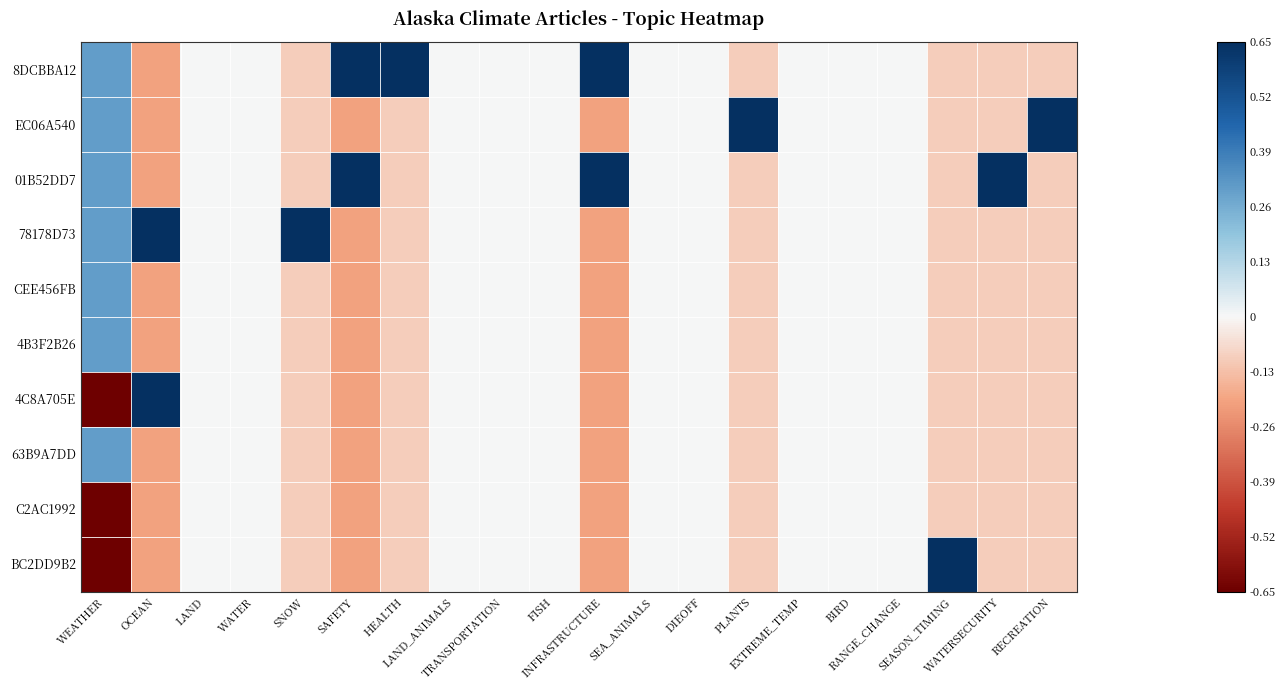

At which category does the chart reach its peak across all series?

HEALTH